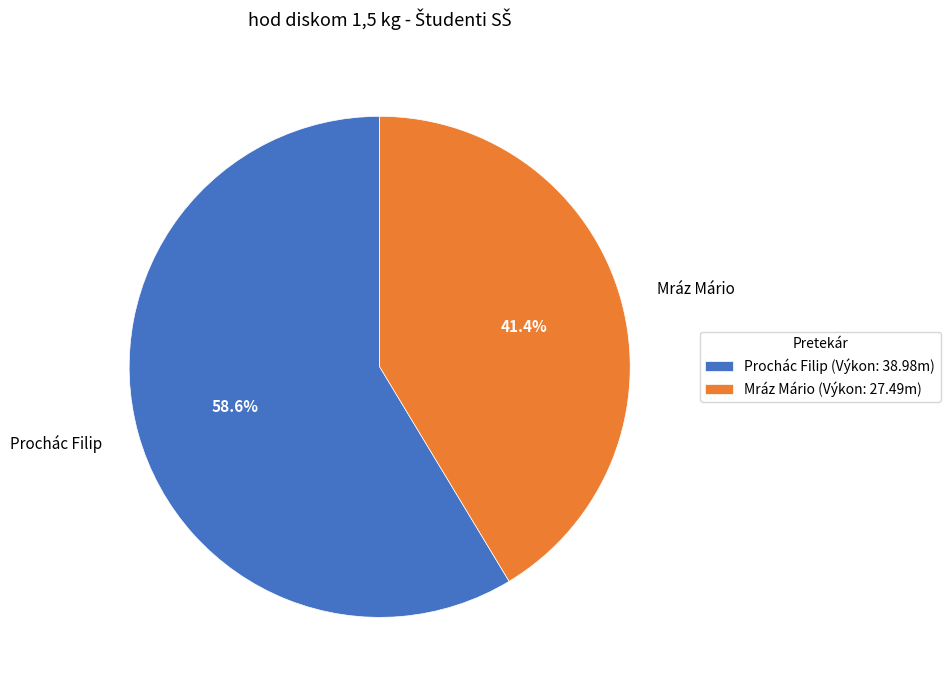

To the nearest percent, what is the difference between the largest and smallest slice percentages?

17%